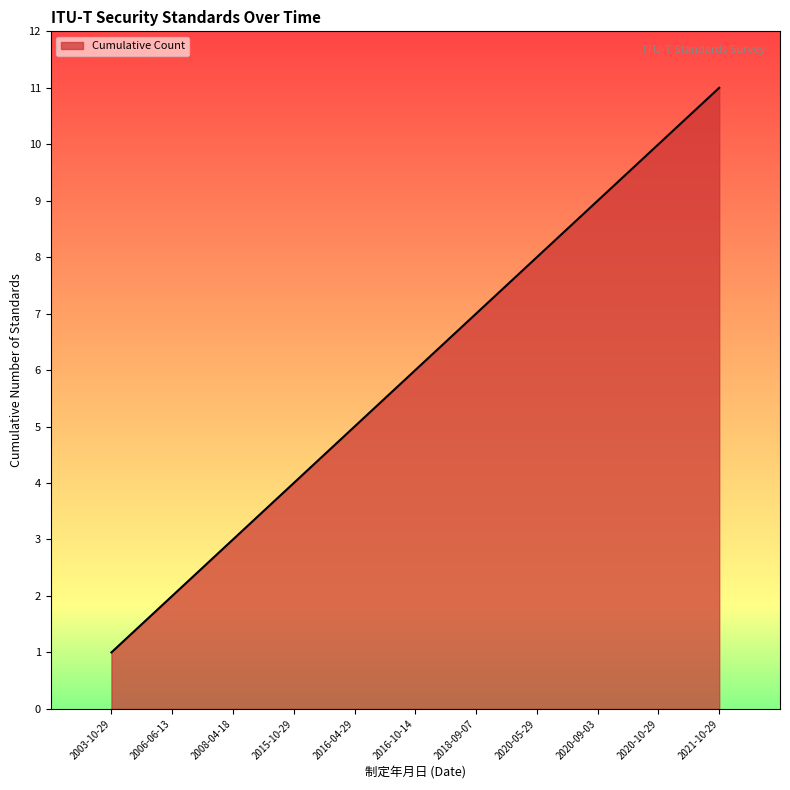

List the labels in order of value, smallest first.

2003-10-29, 2006-06-13, 2008-04-18, 2015-10-29, 2016-04-29, 2016-10-14, 2018-09-07, 2020-05-29, 2020-09-03, 2020-10-29, 2021-10-29